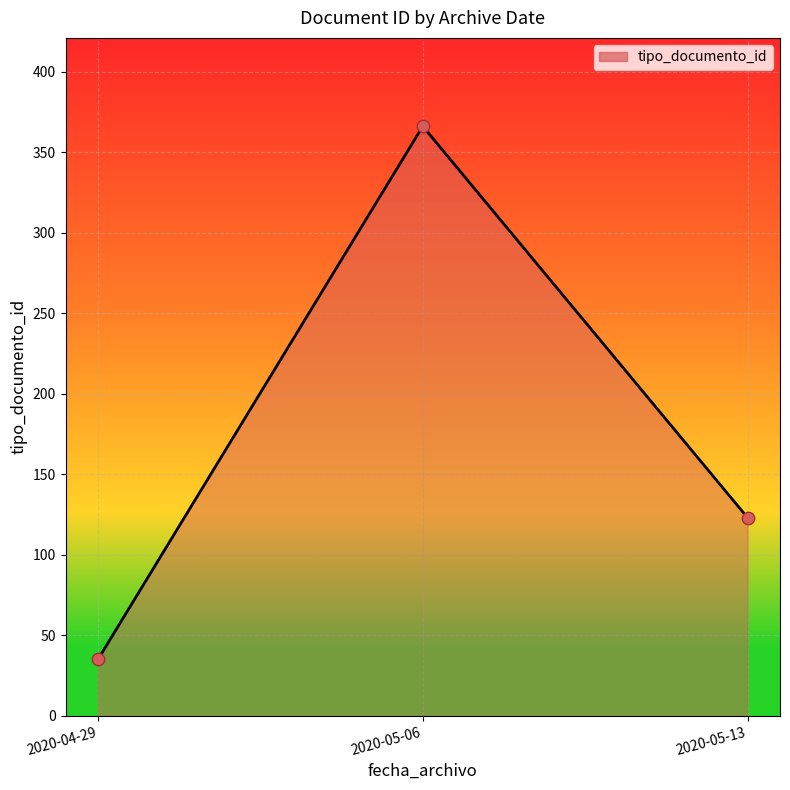

What is the change in value from 2020-04-29 to 2020-05-06?

+331